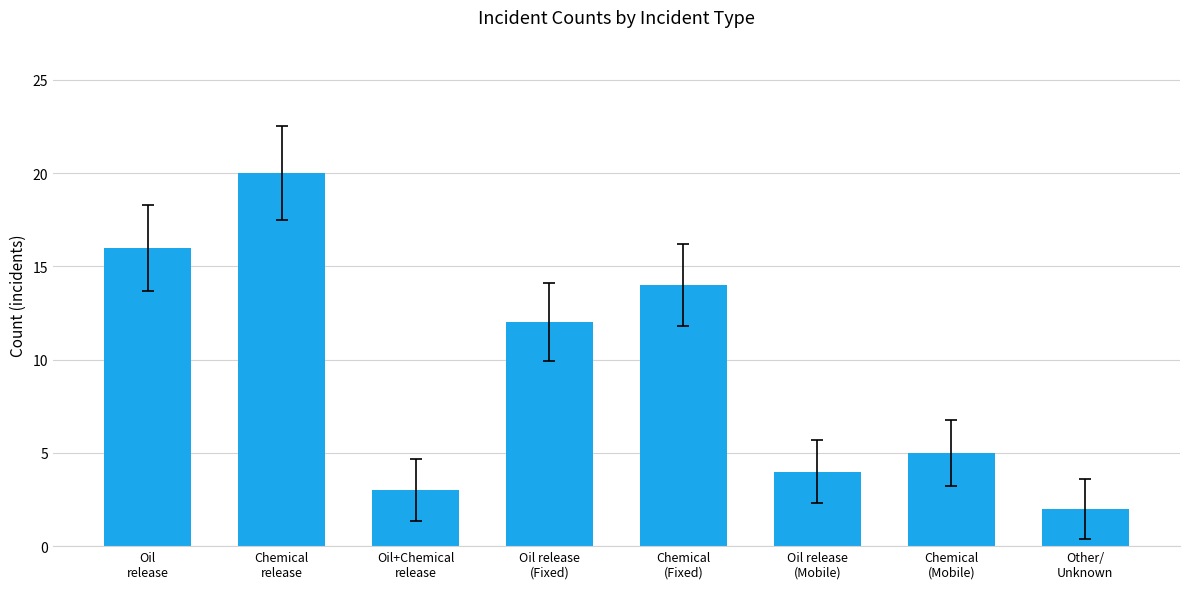

Reading left to right, extract all data points from this chart.

16	20	3	12	14	4	5	2